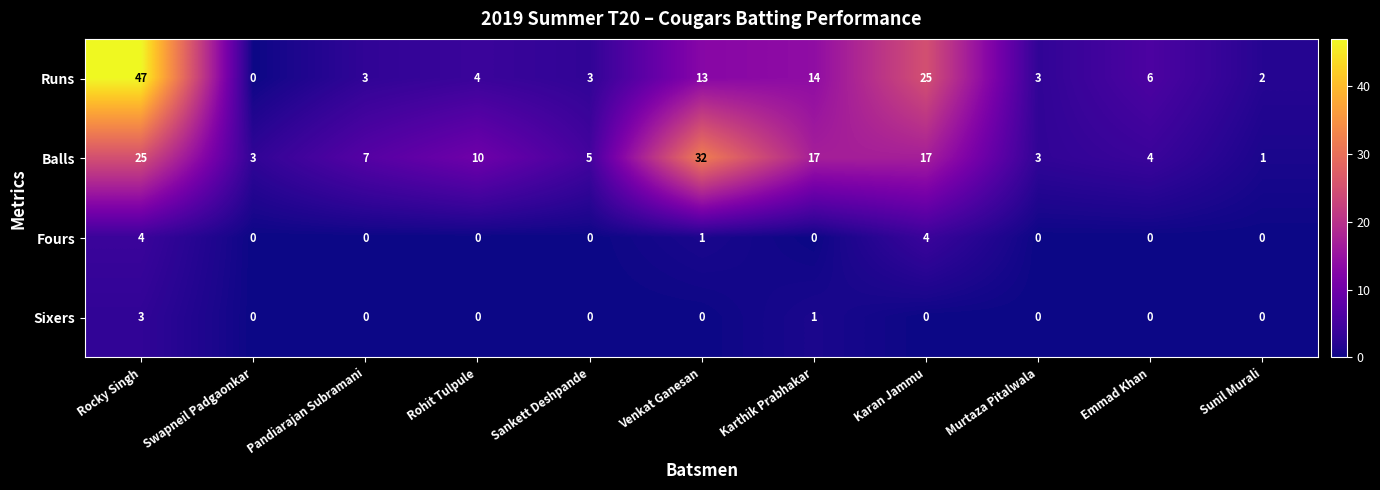

What is the sum of all Runs values?

120